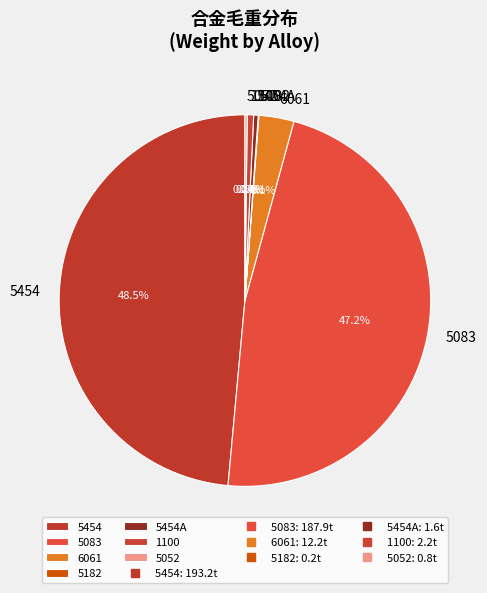

Is 5083 the majority of the pie?

No